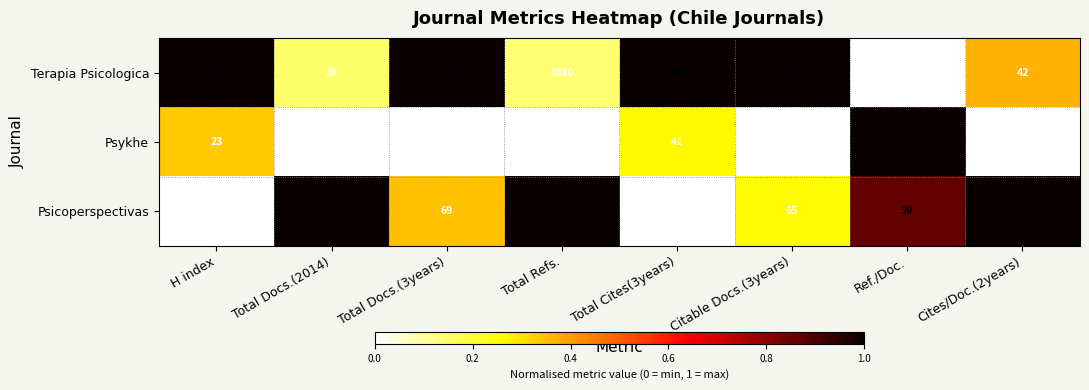

Is it true that Psicoperspectivas equals 1636 at Total Refs.?

True